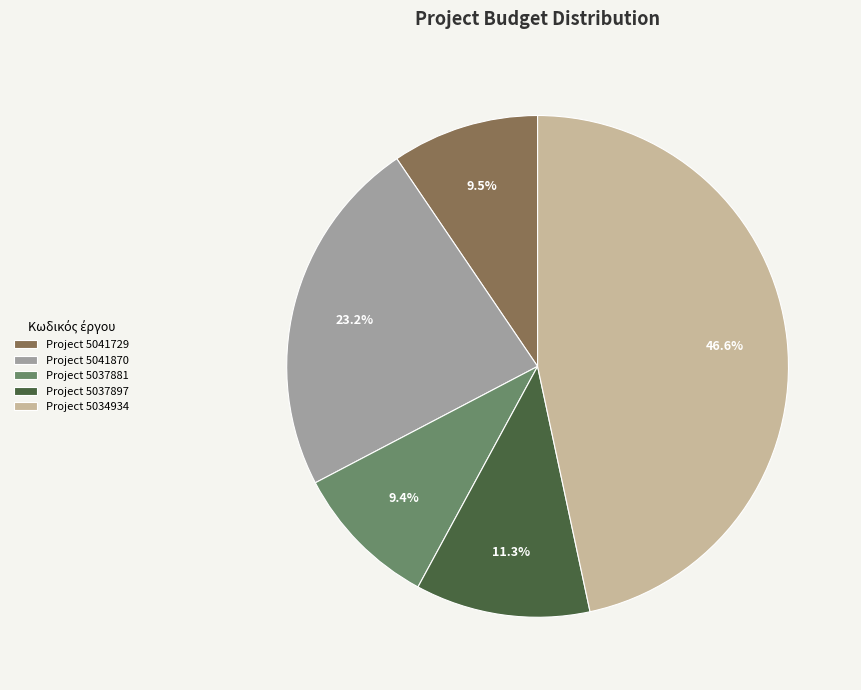

Is Project 5037897 the majority of the pie?

No